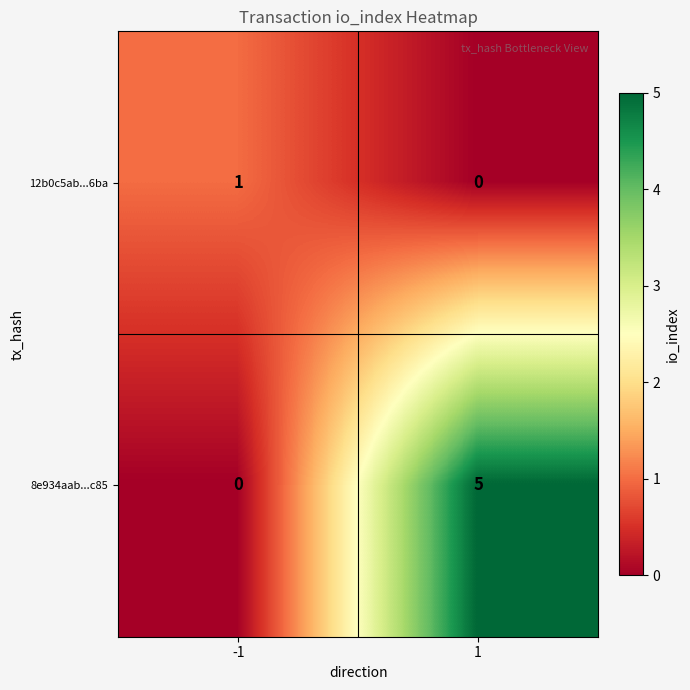

How many series are shown in this chart?

2